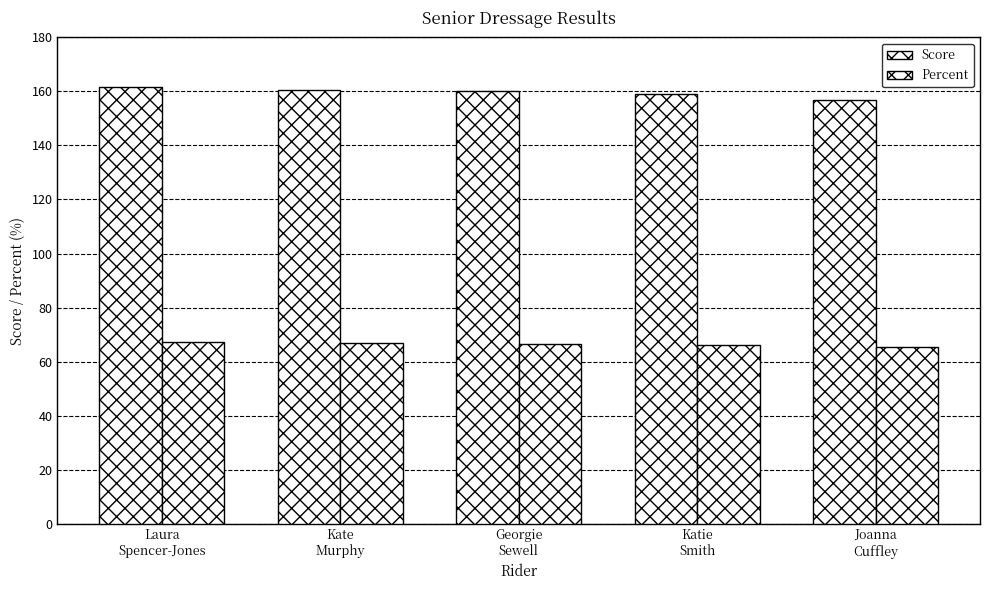

How many values in the Score series are below 160?

2